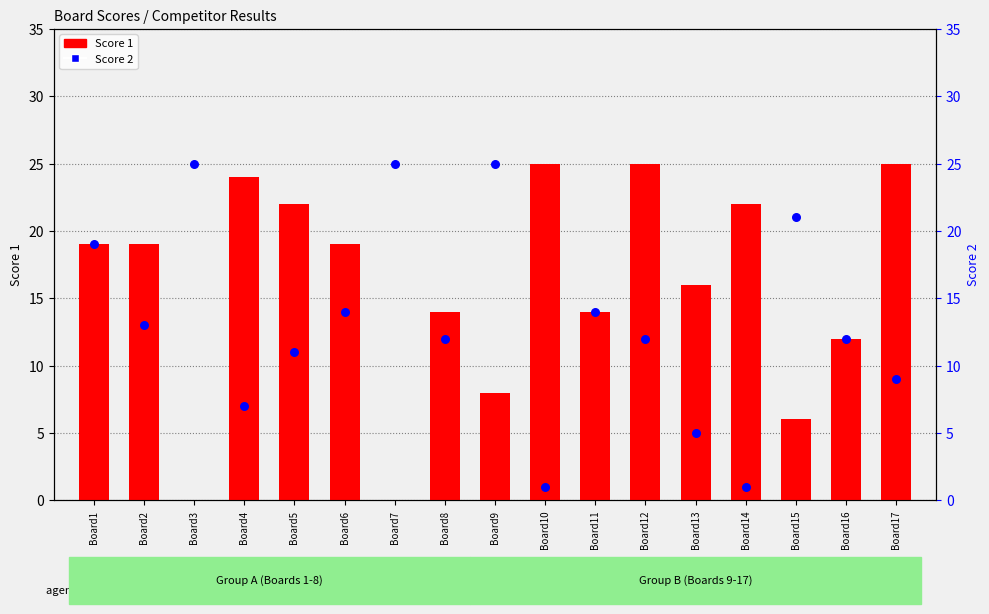

What is the total value across all series at Board14?

23